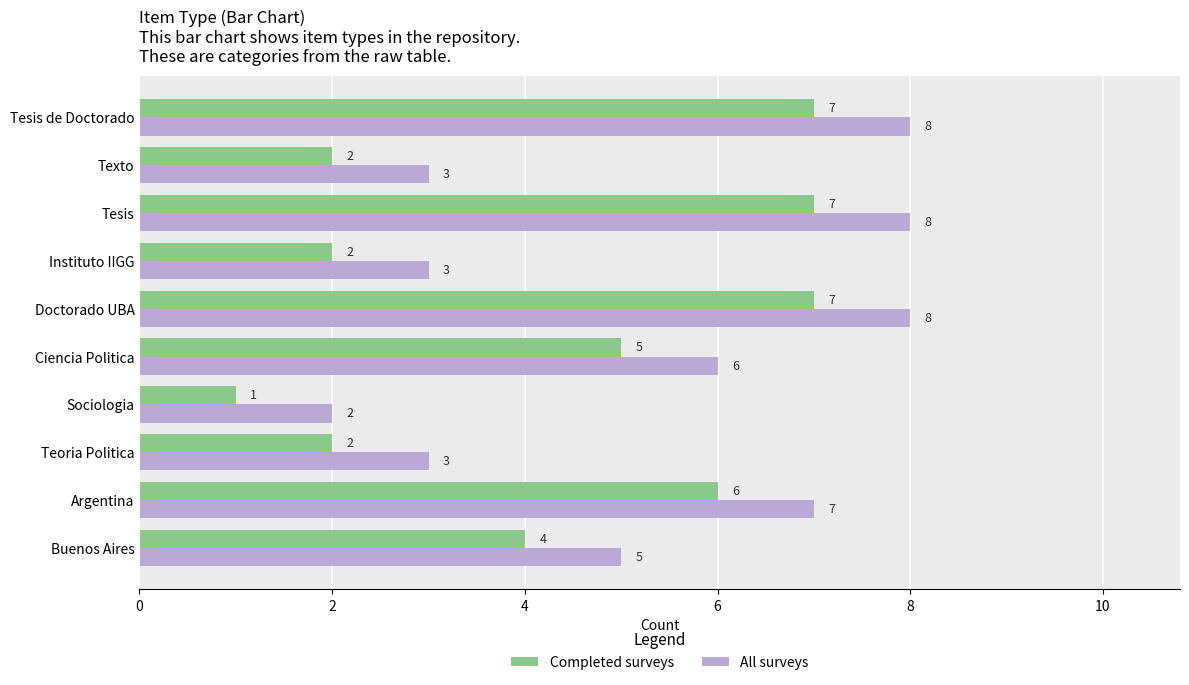

What is the sum of all All surveys values?

53